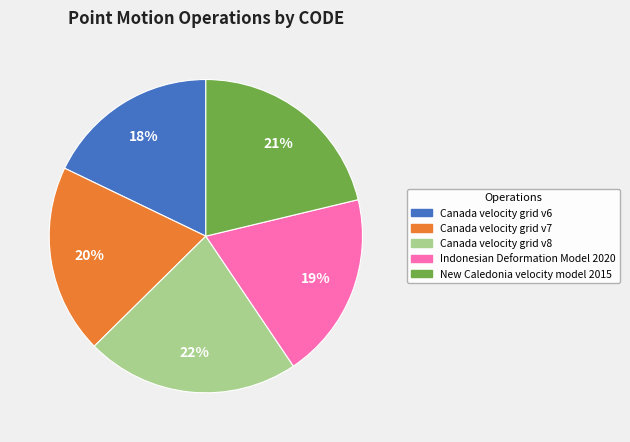

Is the sum of Canada velocity grid v6 and Indonesian Deformation Model 2020 greater than half?

No